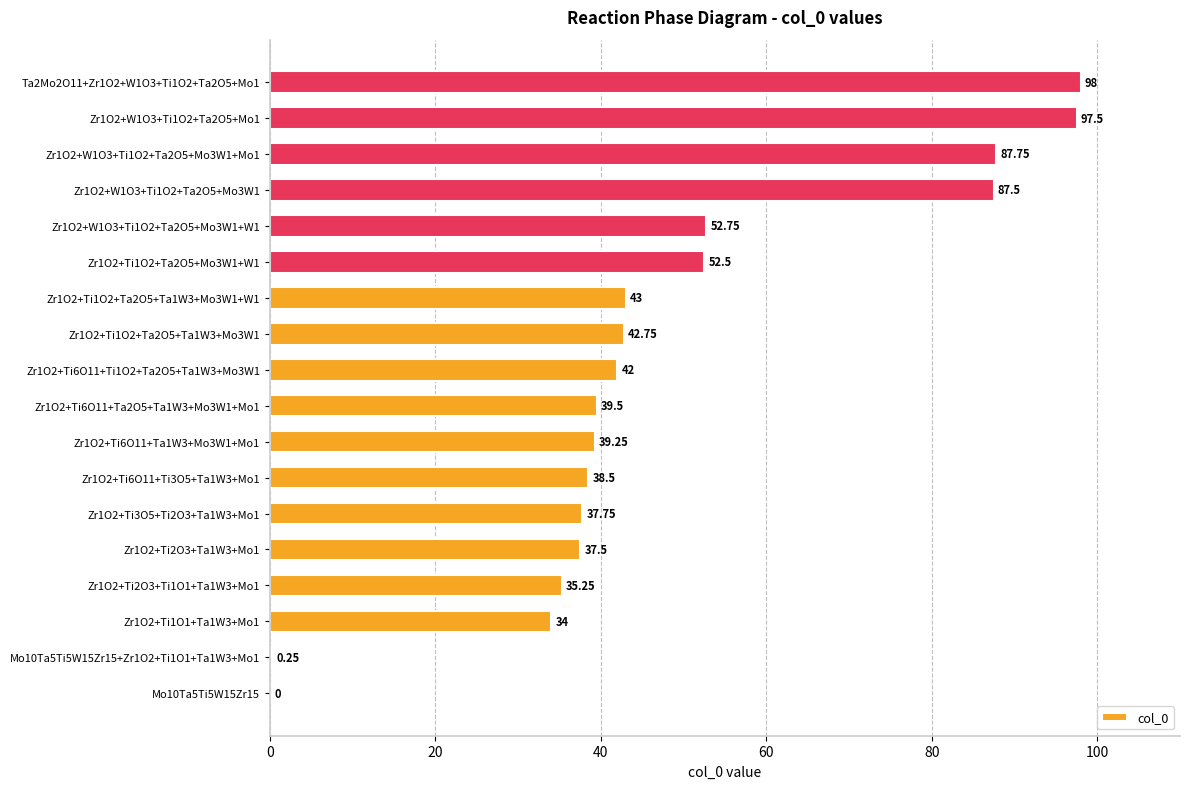

What is the ratio of the value at Zr1O2+Ti1O2+Ta2O5+Ta1W3+Mo3W1+W1 to the value at Zr1O2+Ti1O2+Ta2O5+Ta1W3+Mo3W1?

1.0